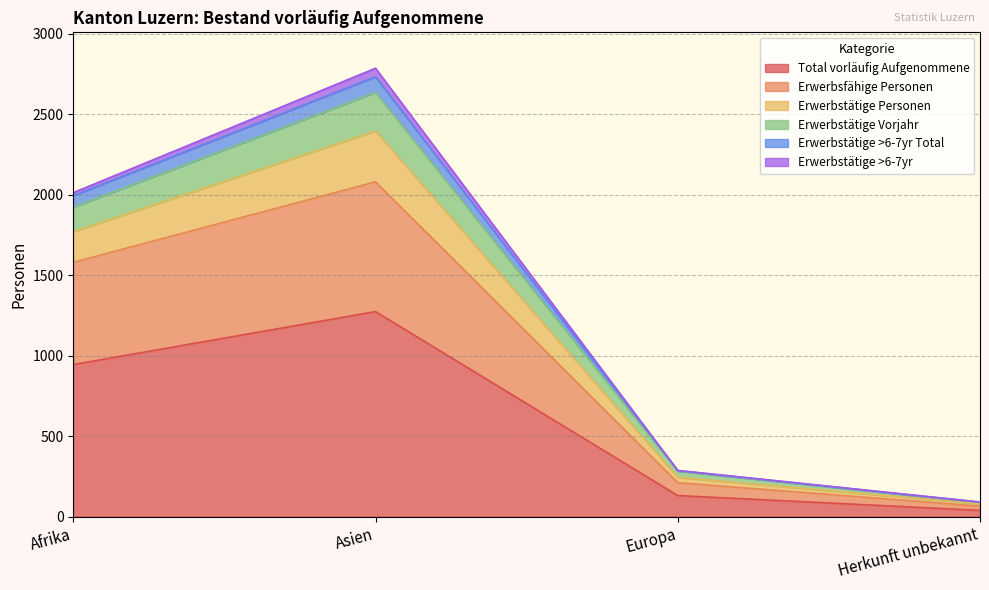

Does the chart display data point markers on the line(s)?

No